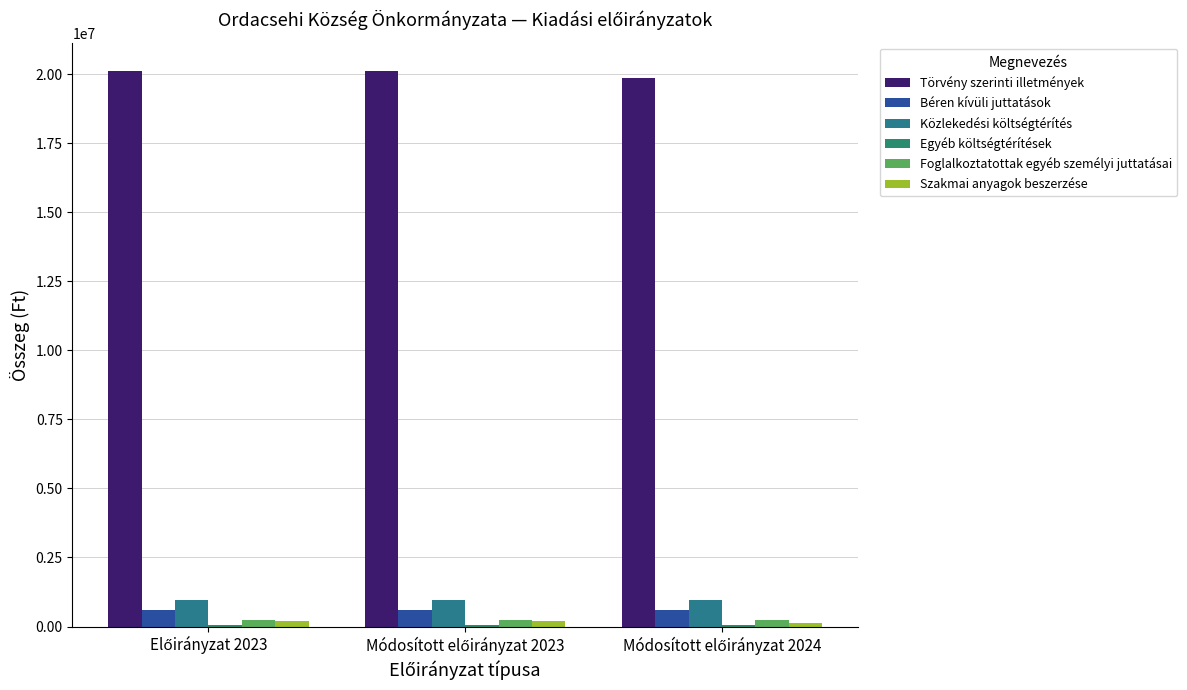

Count the number of data series in this chart.

6